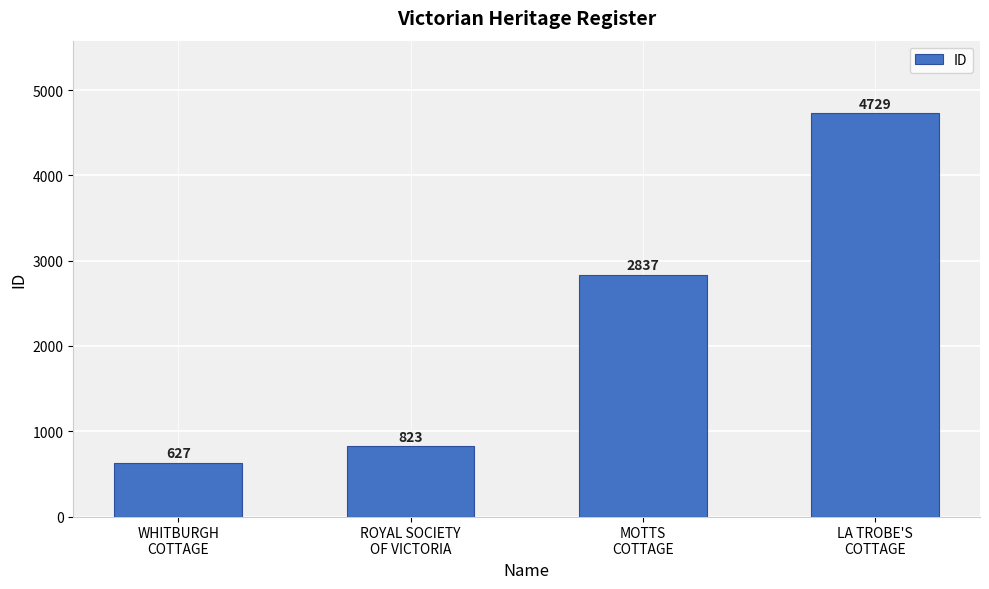

How many bars are there in total?

4